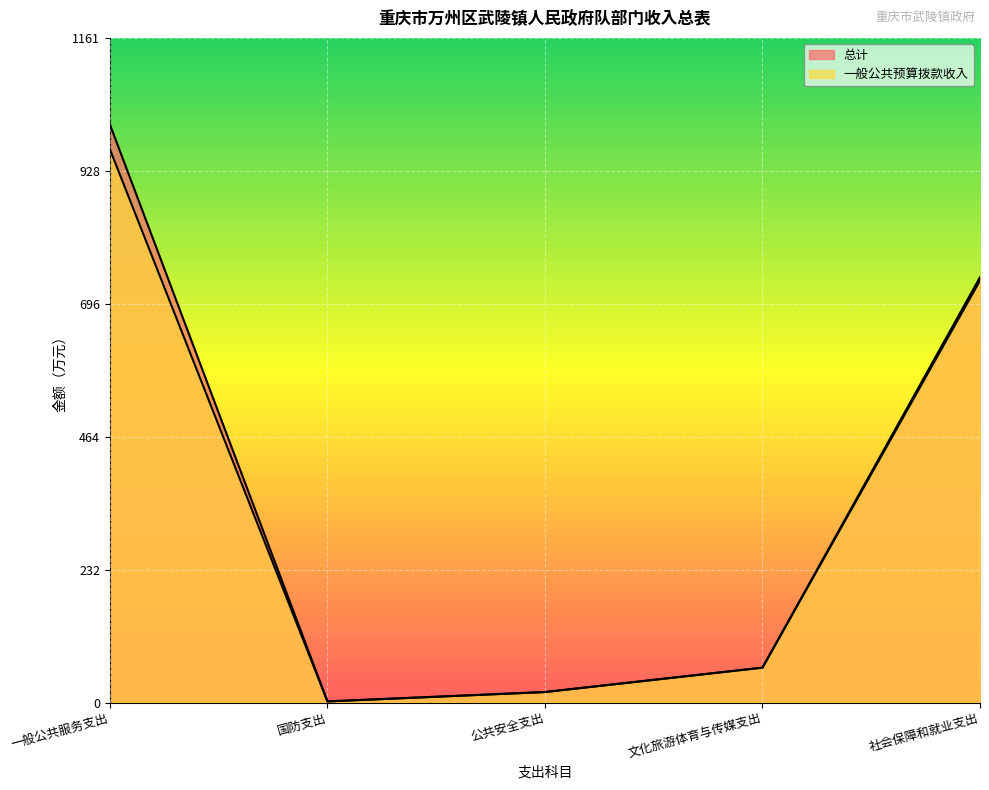

True or false: 总计 has more than 0 interior local peaks.

False